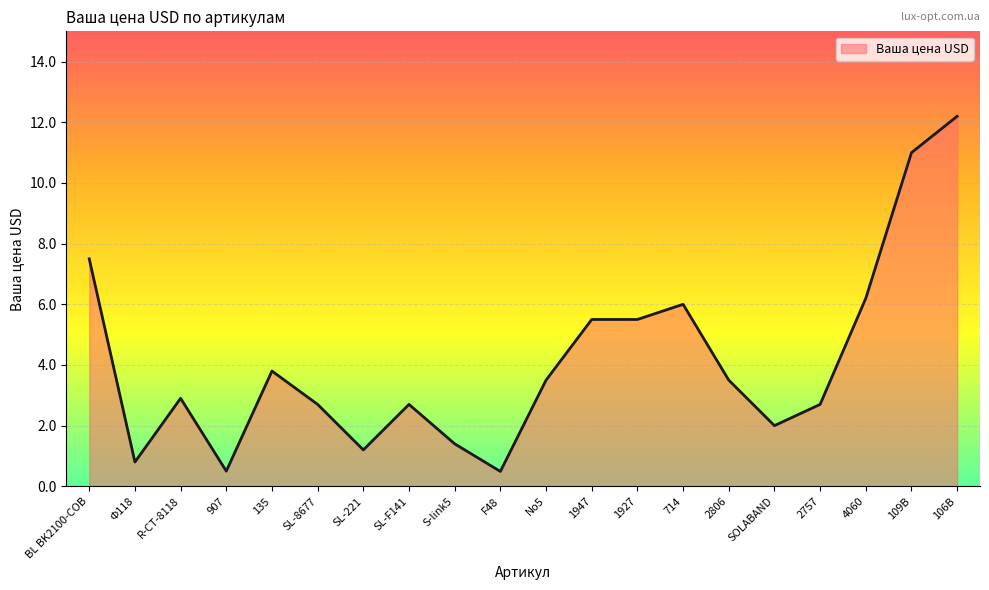

Reading left to right, list all the values displayed in this chart.

7.5	0.8	2.9	0.5	3.8	2.7	1.2	2.7	1.4	0.5	3.5	5.5	5.5	6.0	3.5	2.0	2.7	6.2	11.0	12.2